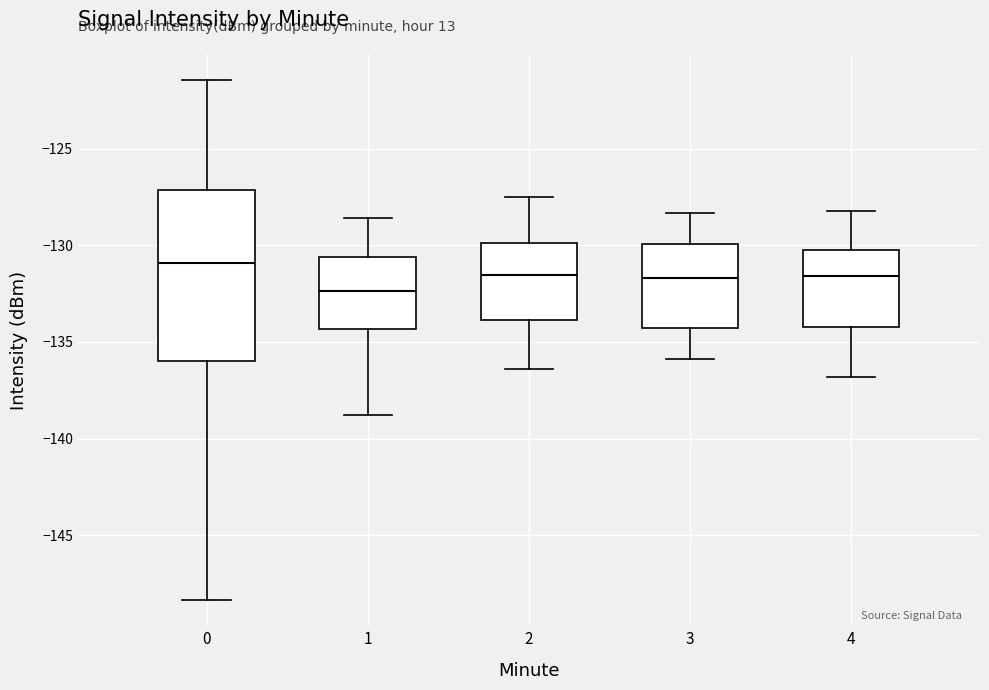

Which box has the highest median line?

0